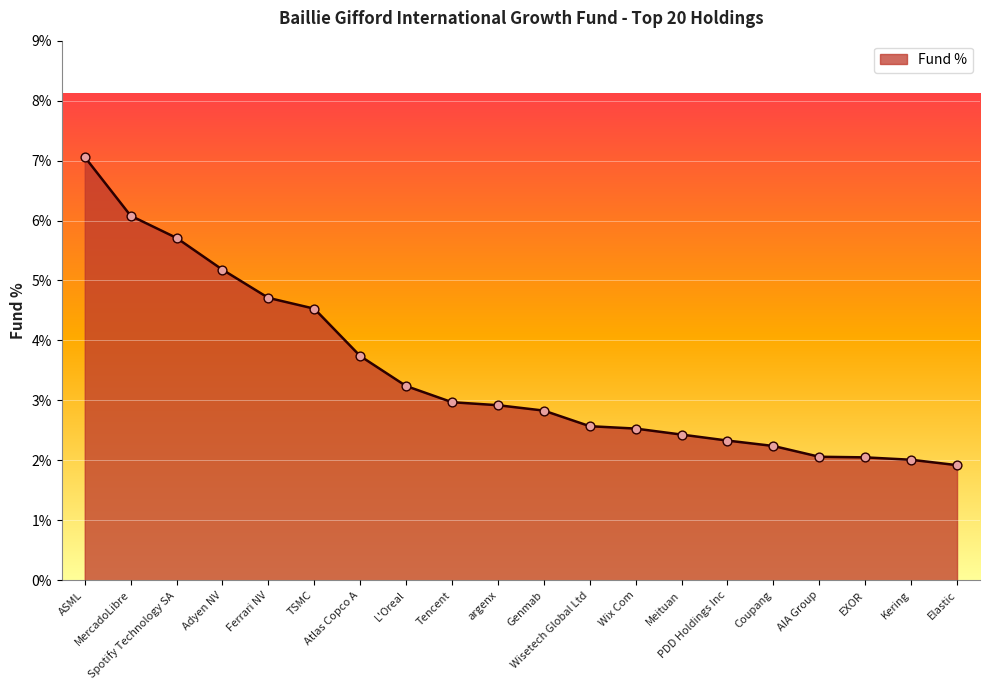

What is the change in value from Spotify Technology SA to Elastic?

-3.8